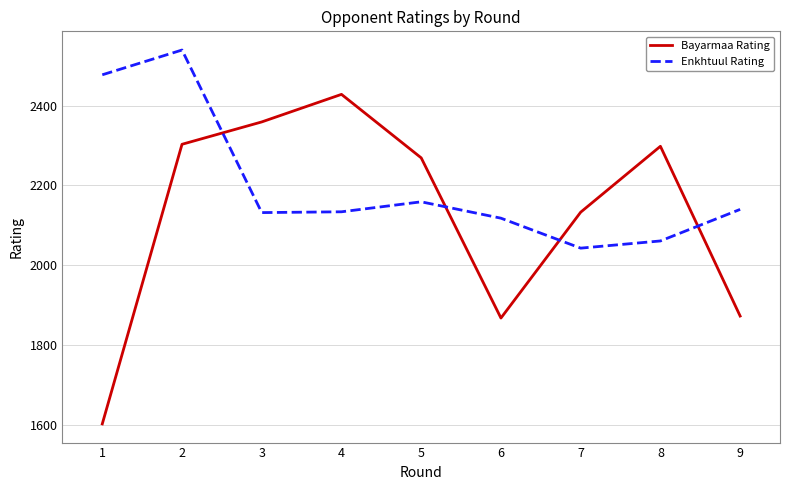

Rank the series by their maximum value, from lowest to highest.

Bayarmaa Rating, Enkhtuul Rating